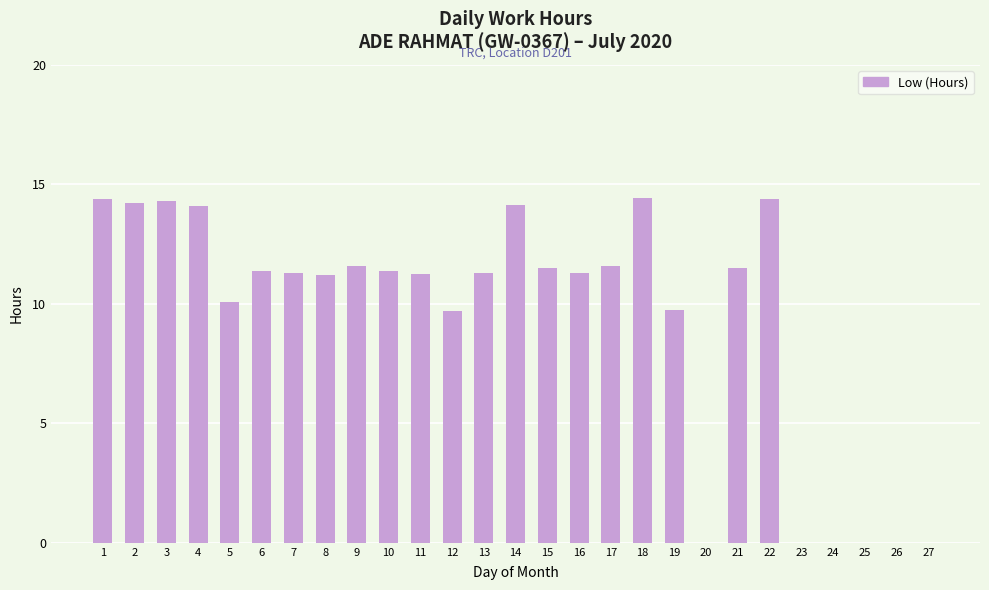

What is the maximum value shown in the chart?

14.4